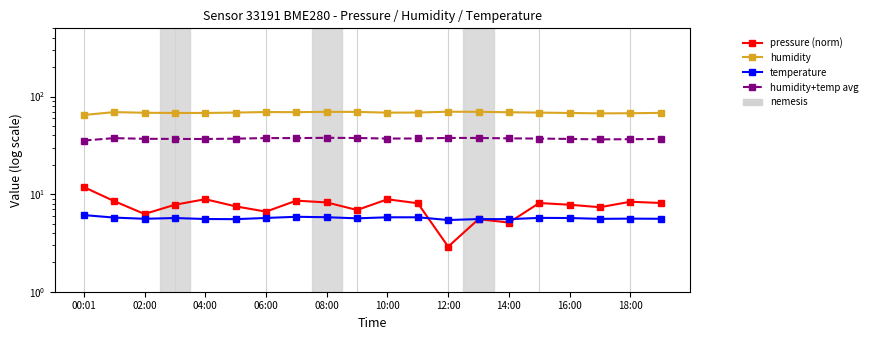

True or false: pressure (norm) and humidity cross at least once.

False